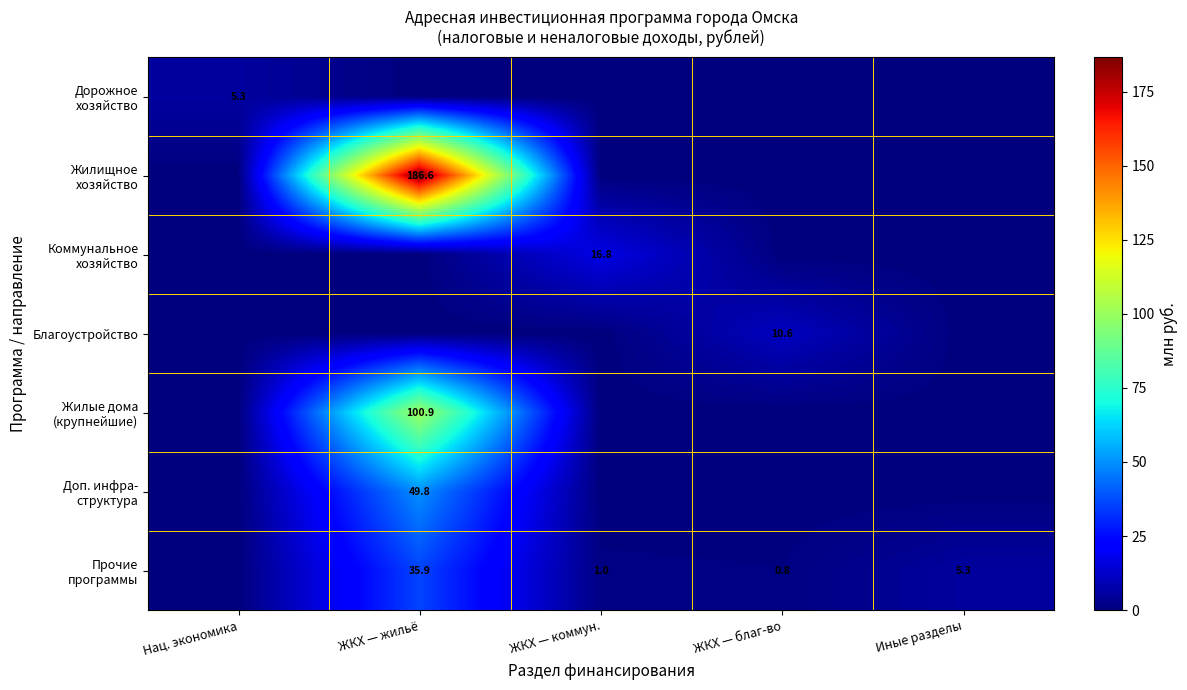

Which series has the widest spread of values?

Жилищное хозяйство